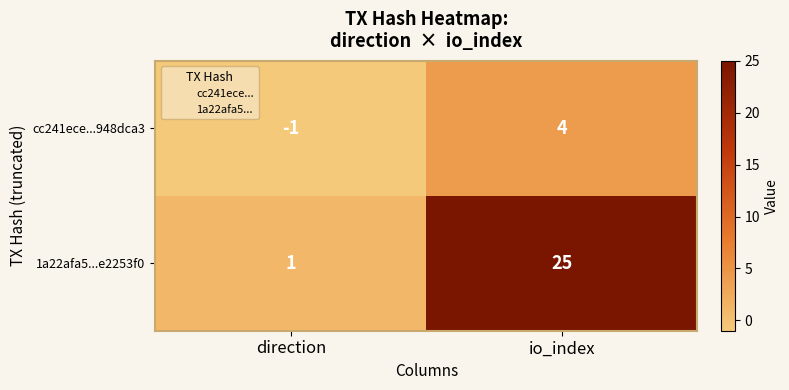

Which label corresponds to the smallest value in the chart?

direction